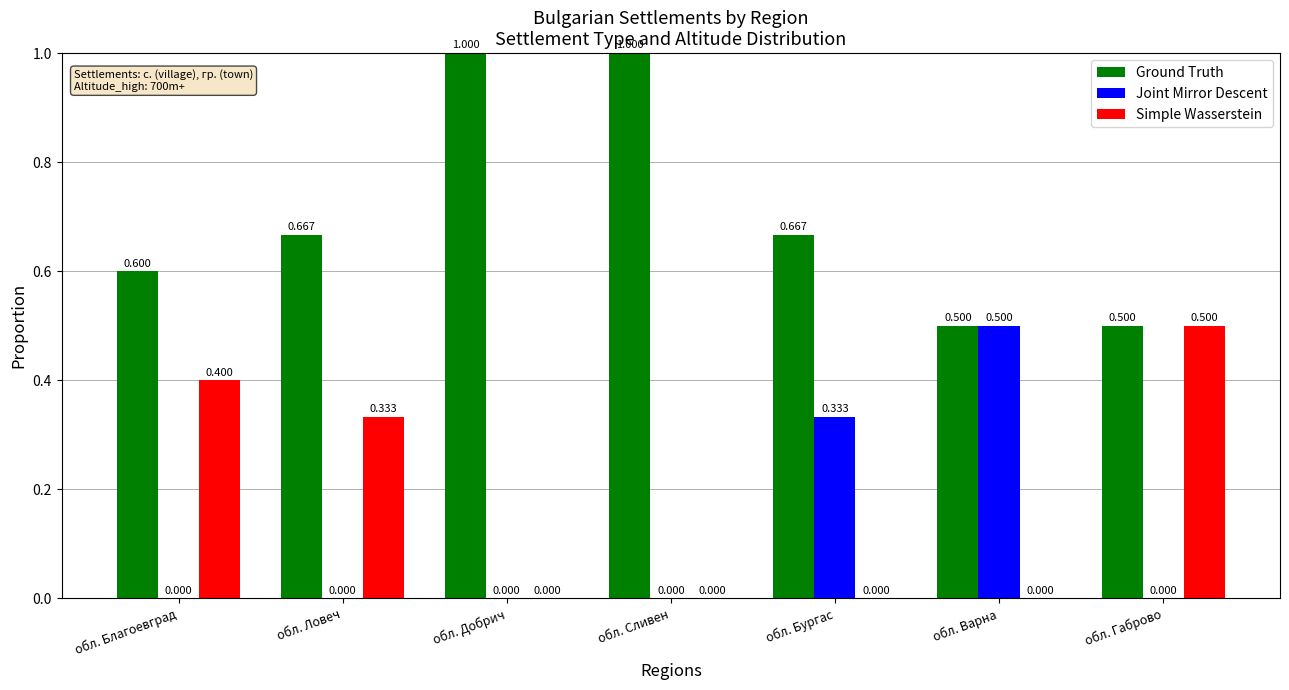

Is the value of Ground Truth at обл. Благоевград greater than the value of Simple Wasserstein at обл. Добрич?

Yes